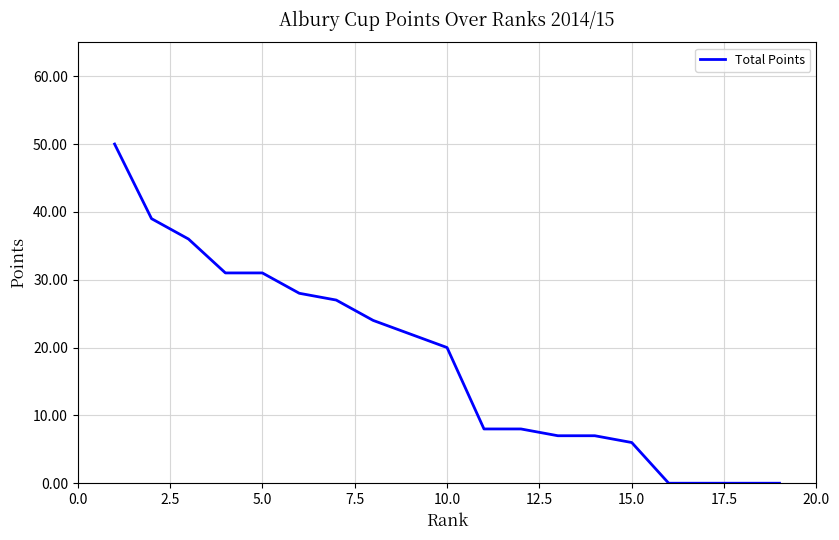

What is the difference between the maximum and minimum values?

50